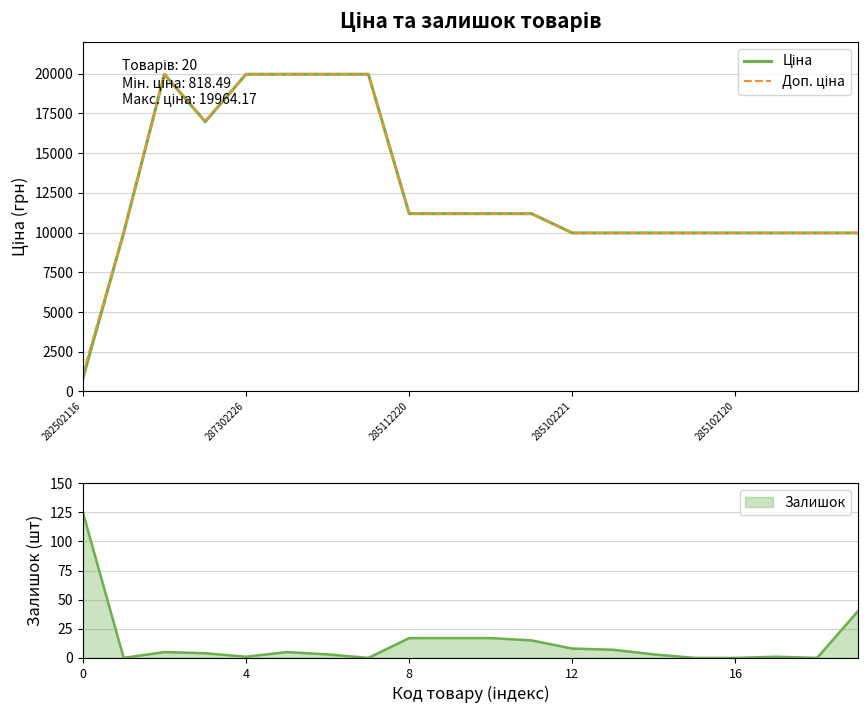

Which series has the largest total across all categories?

Доп. ціна